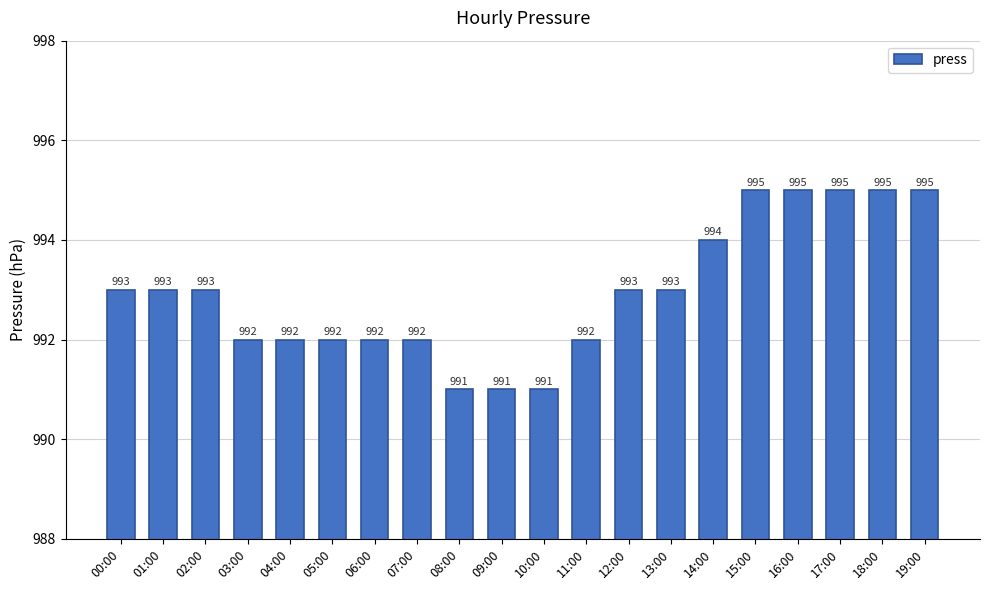

What is the smallest value displayed?

991